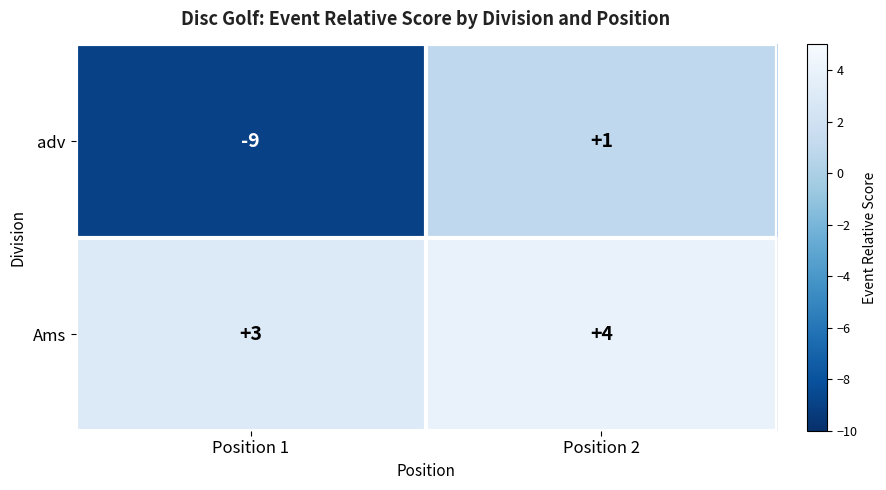

Where is Ams nearest to the value 3?

Position 1